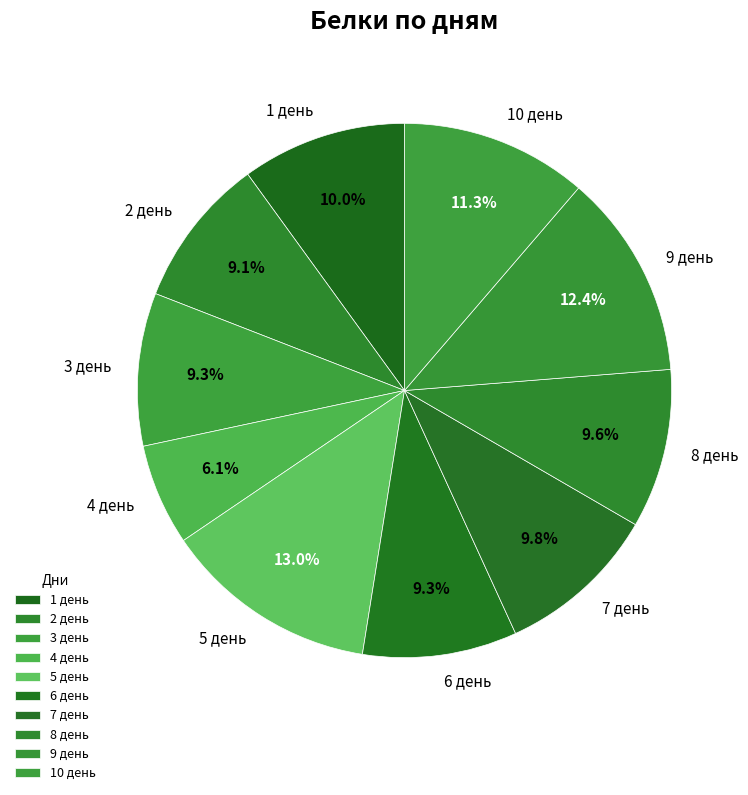

To the nearest percent, what is the combined percentage of 9 день and 10 день?

24%